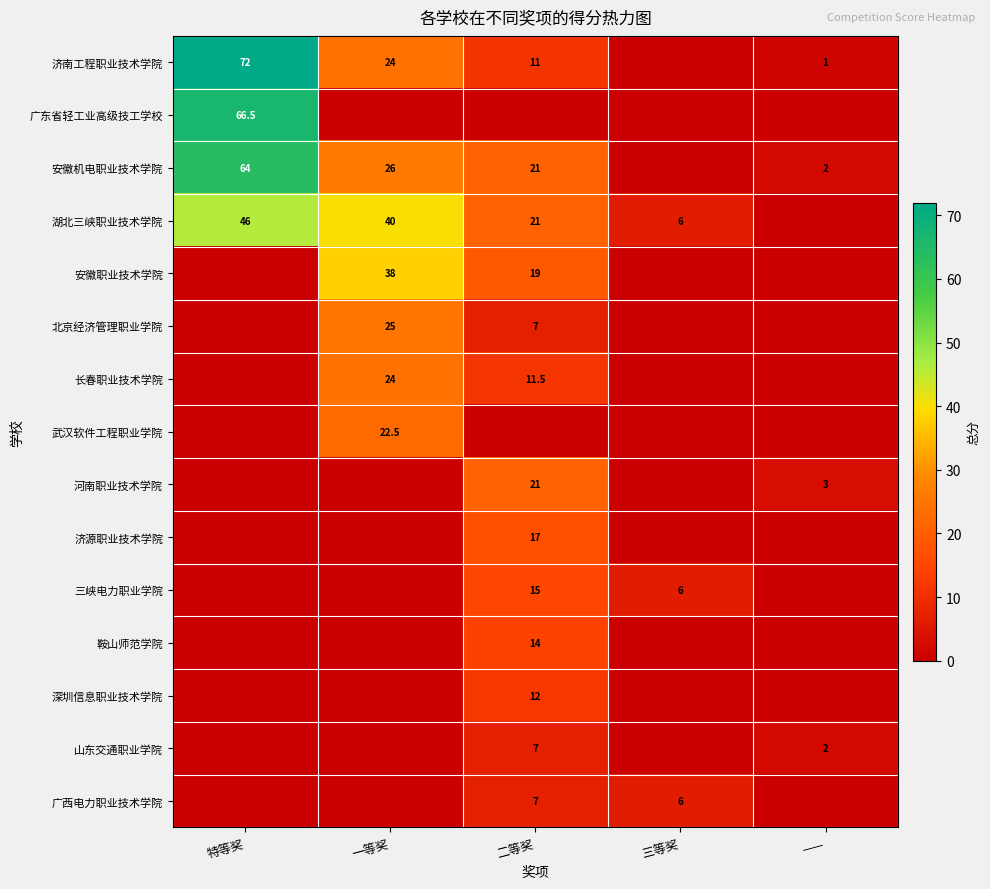

What is the difference between the 安徽机电职业技术学院 values at —— and 特等奖?

62.0